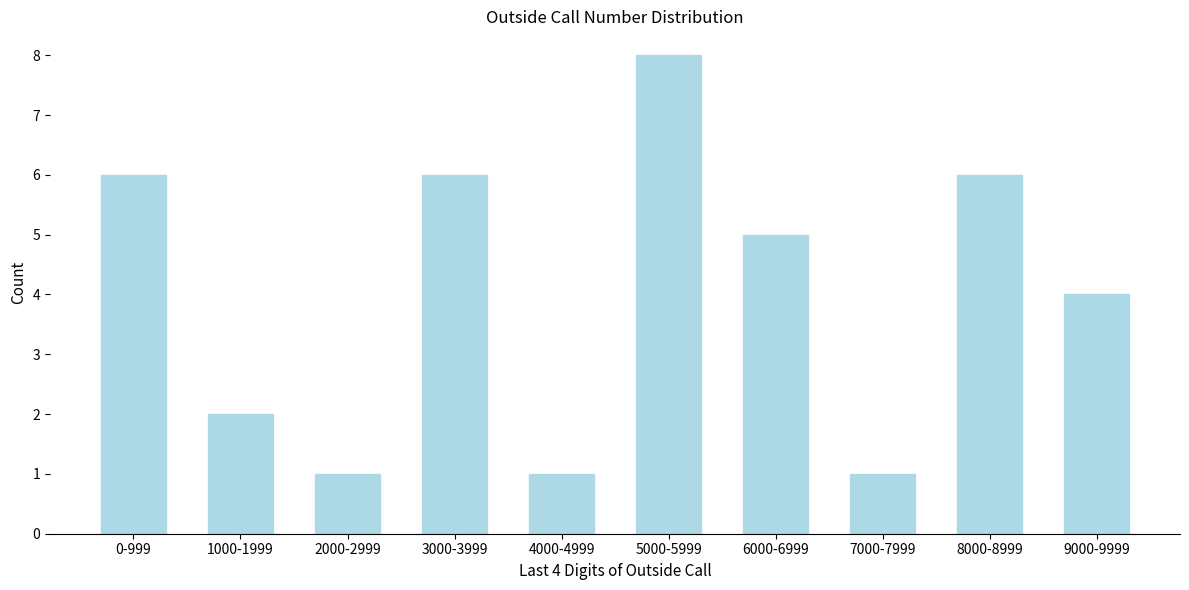

Reading right to left, what are all the values shown in this chart?

9000-9999=4	8000-8999=6	7000-7999=1	6000-6999=5	5000-5999=8	4000-4999=1	3000-3999=6	2000-2999=1	1000-1999=2	0-999=6